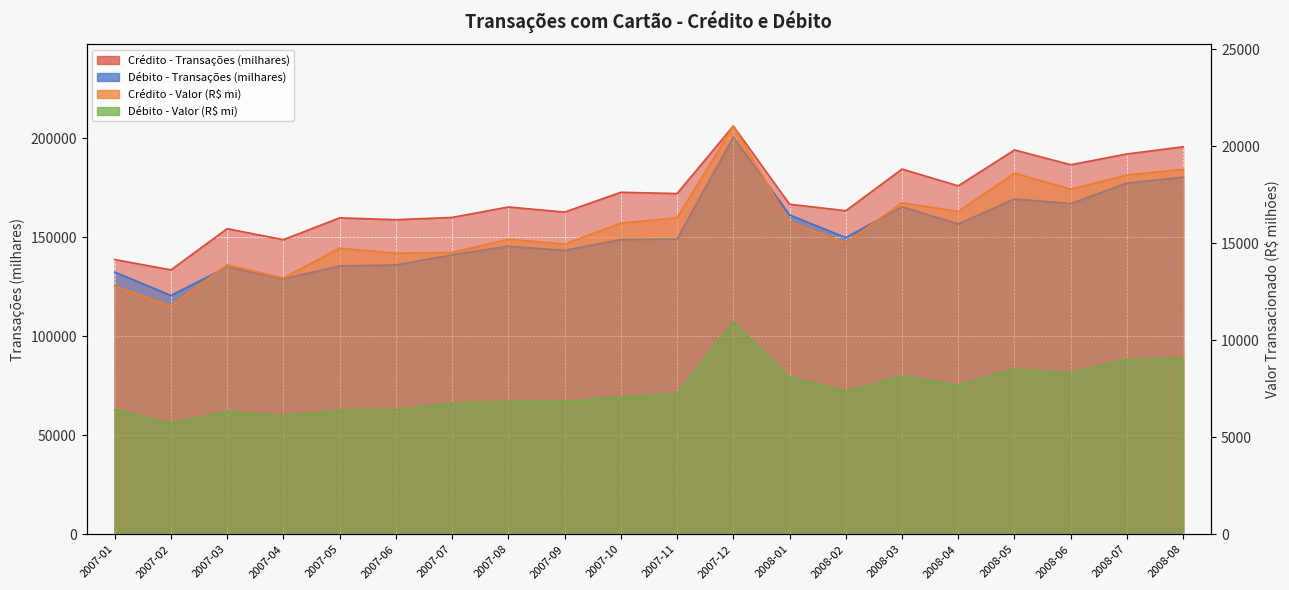

In Crédito - Transações (milhares), how many points are lower than both neighbors (excluding endpoints)?

8